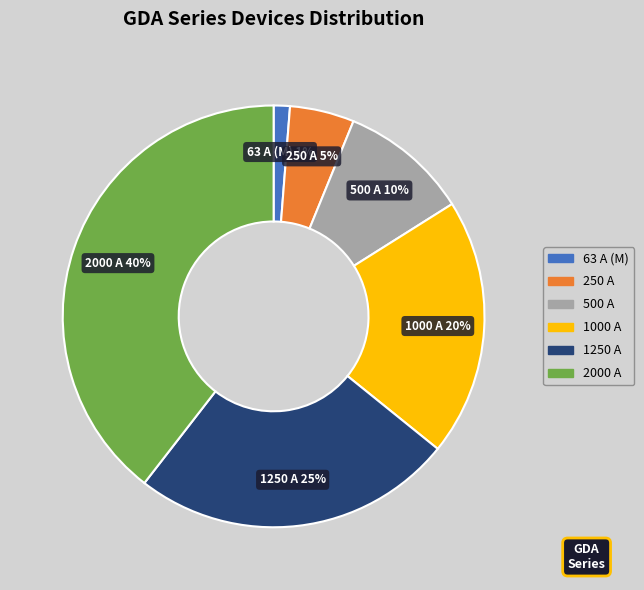

Is there a majority slice in this chart?

No